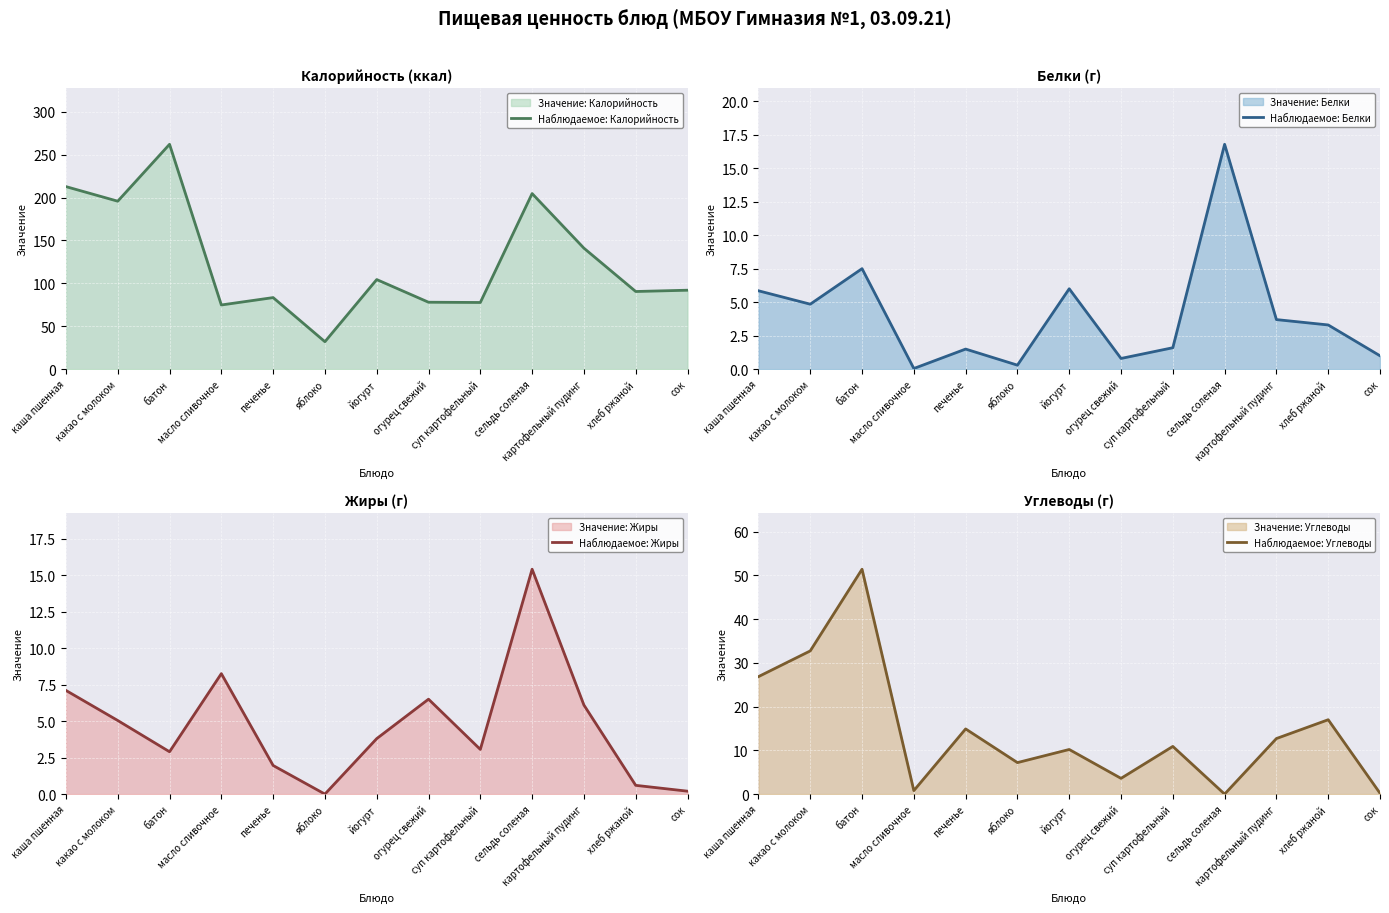

Which series has the largest total across all categories?

Наблюдаемое: Калорийность